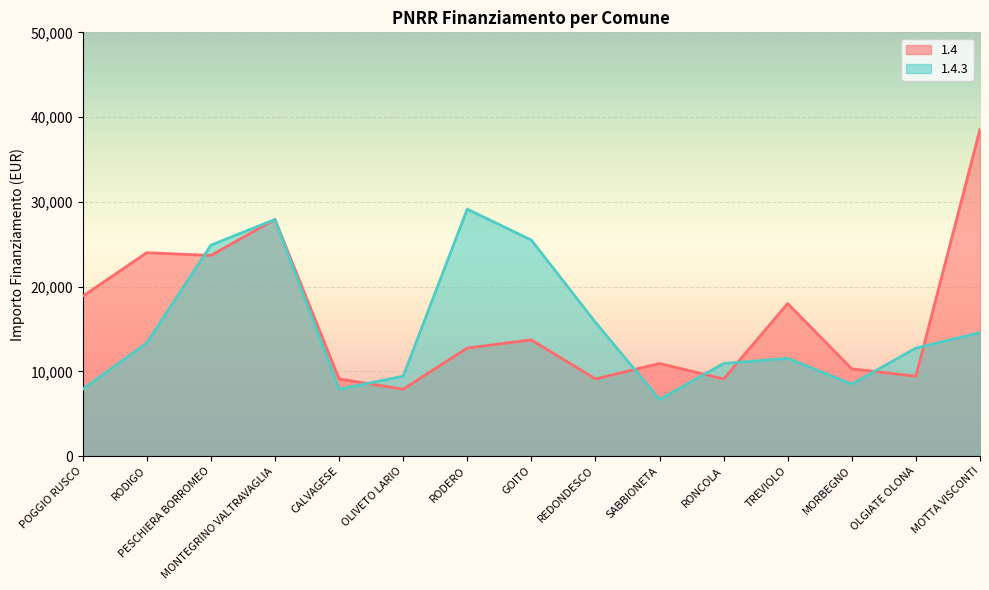

How many values in the 1.4 series exceed 12747?

7